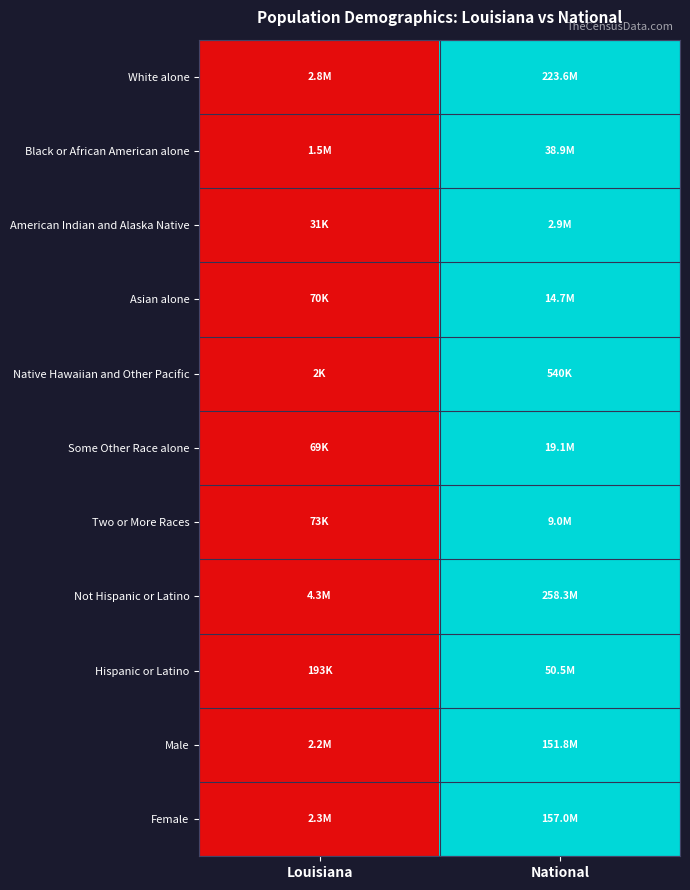

How many data points does each series have?

2